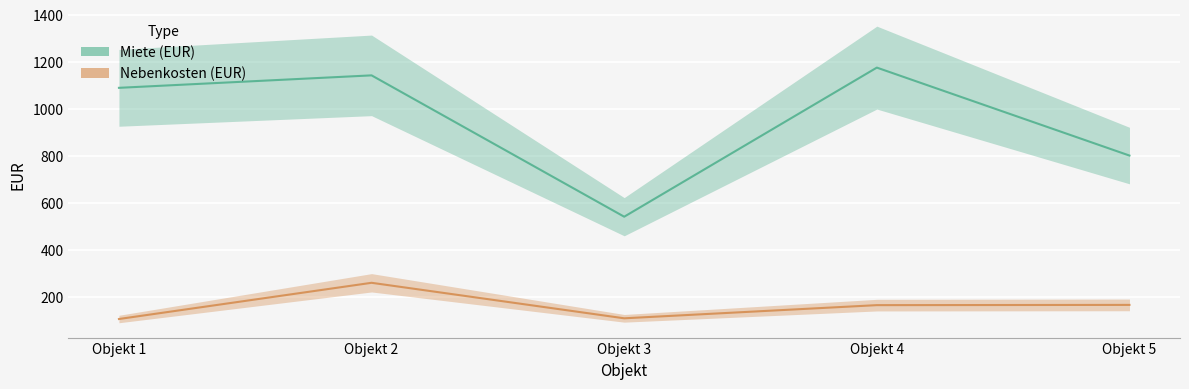

What is the minimum value shown in the chart?

106